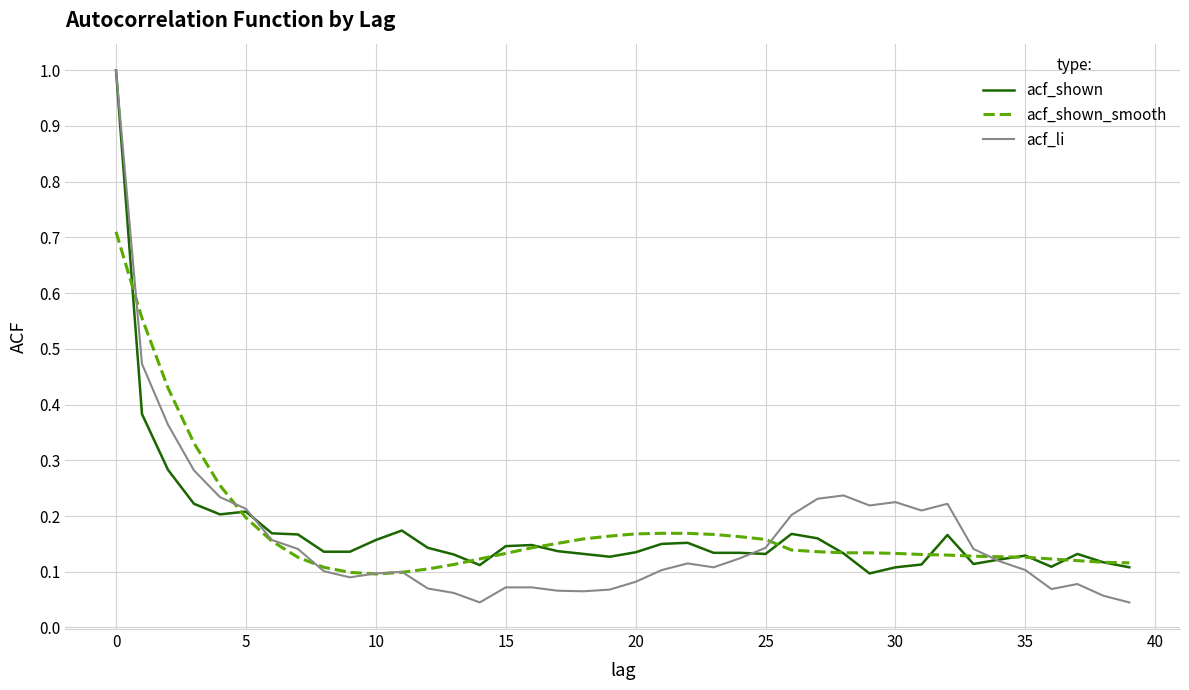

Which series has the widest spread of values?

acf_li